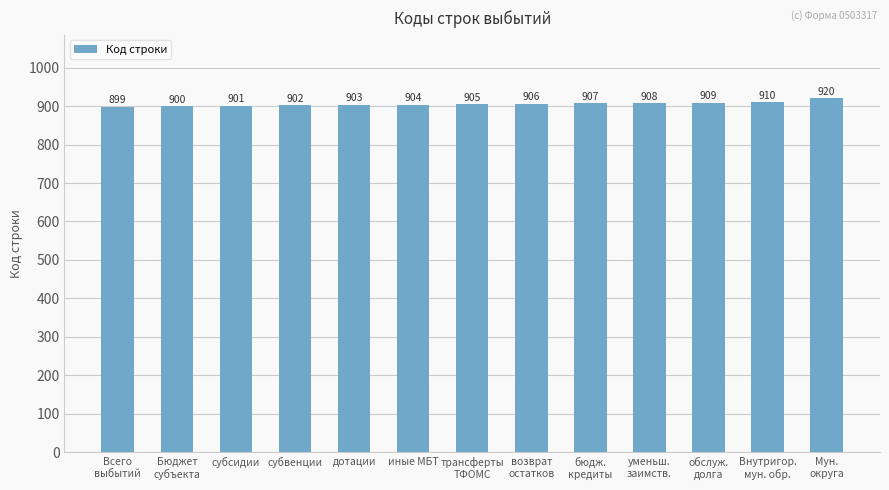

Which label corresponds to the largest value in the chart?

Мун.
округа